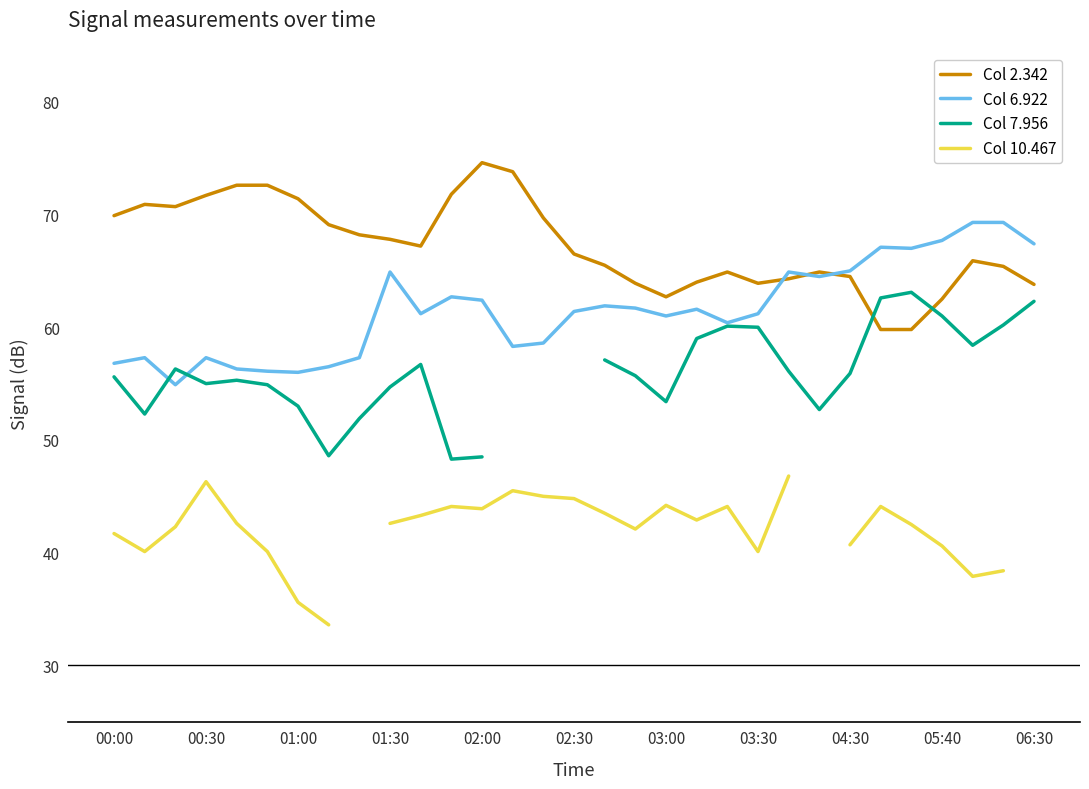

Is it true that Col 2.342 equals 35.6 at 02:00?

False